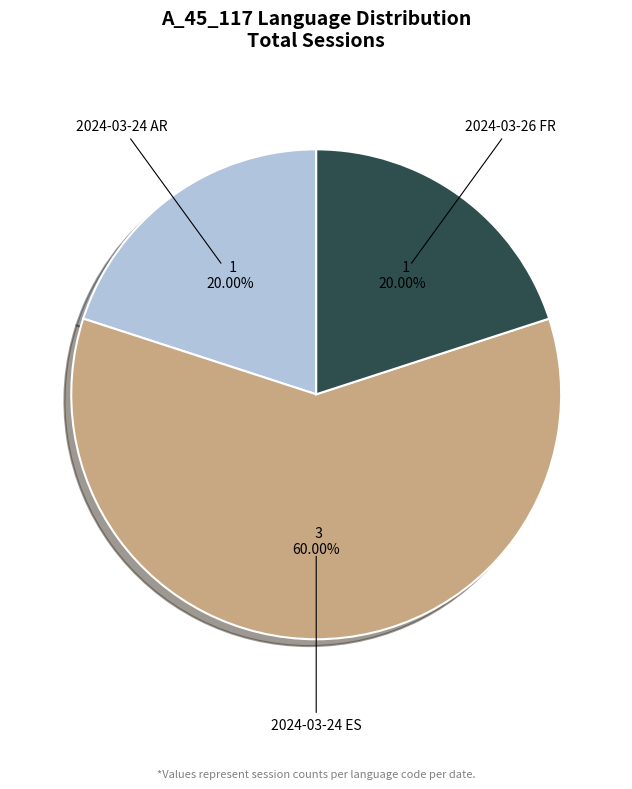

How many slices are in this pie chart?

3